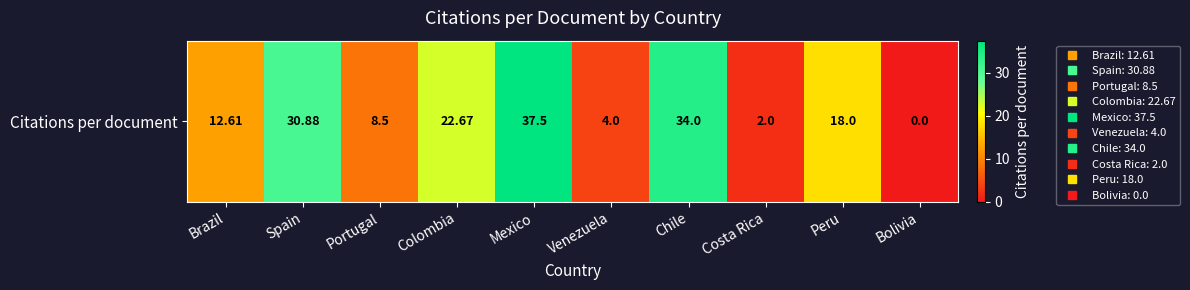

Which label corresponds to the largest value in the chart?

Mexico